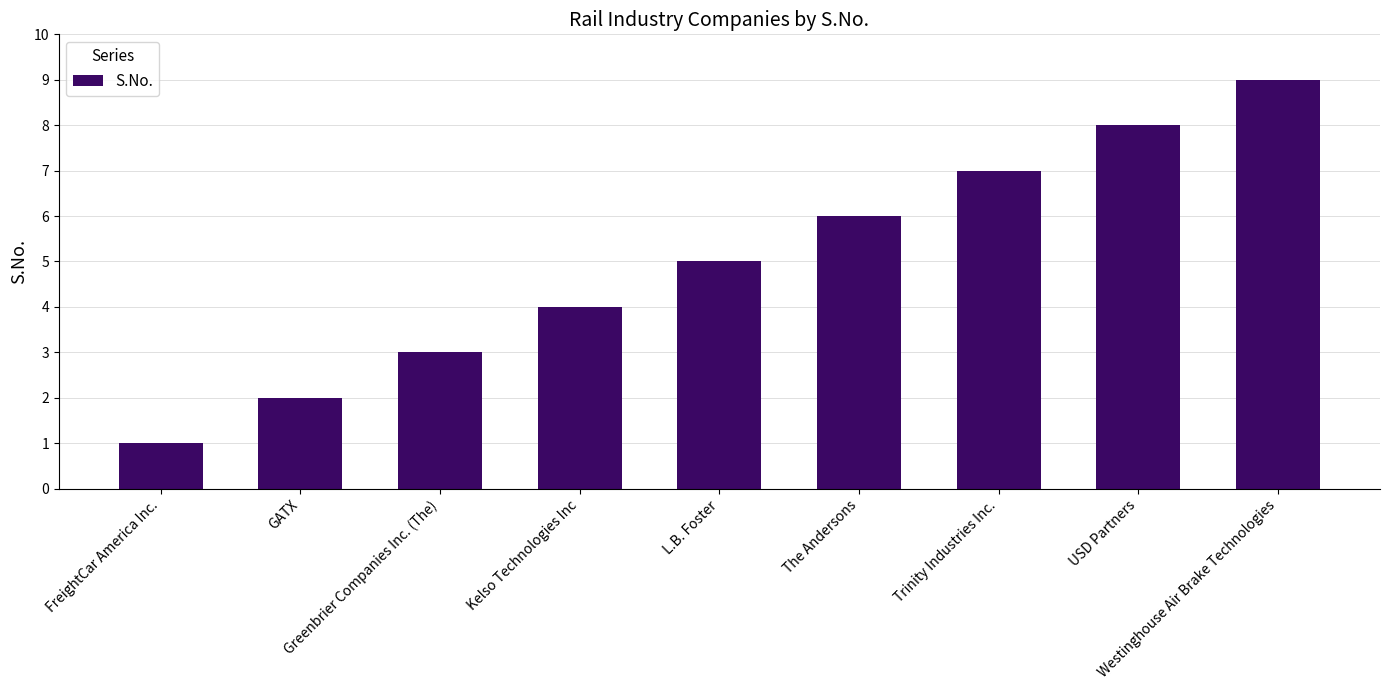

What is the greatest value displayed?

9